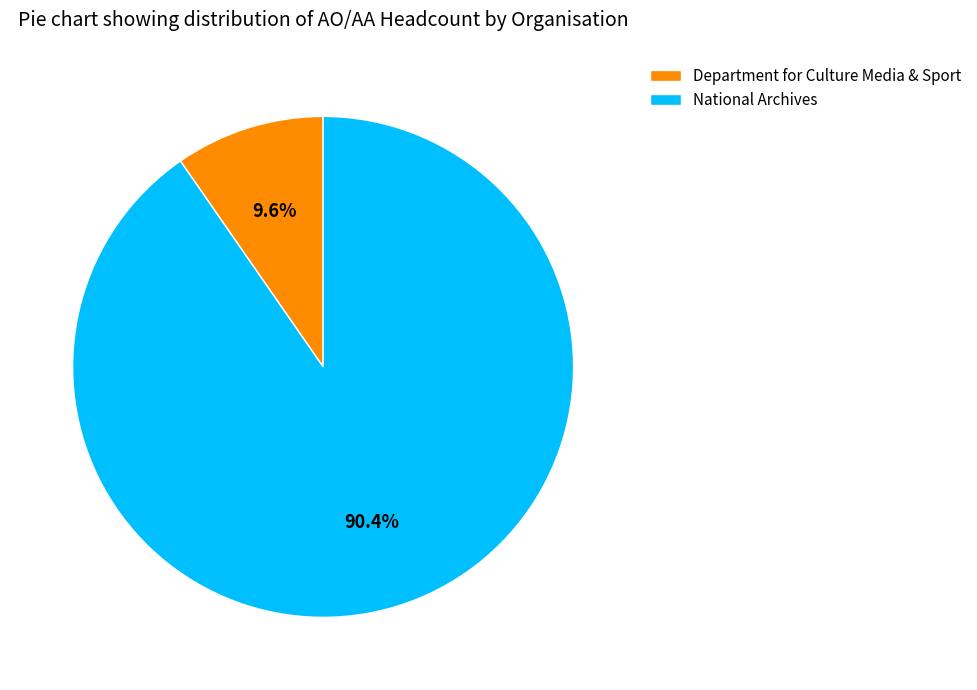

To the nearest percent, what is the difference between the largest and smallest slice percentages?

81%